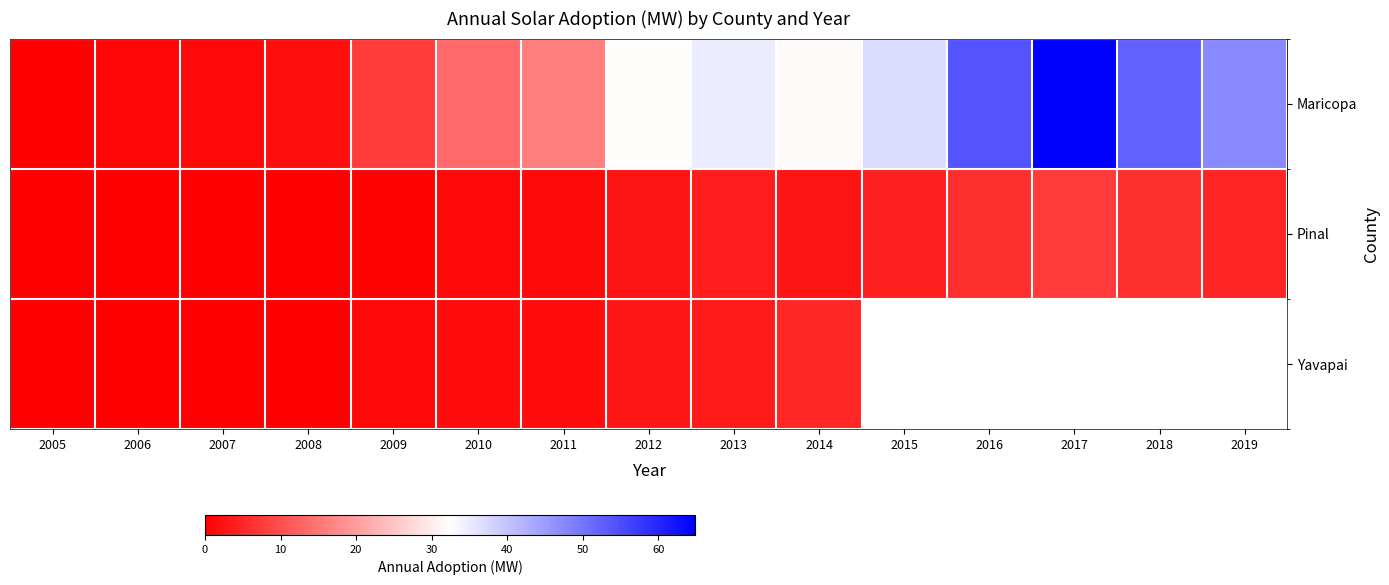

What is the lowest value of the Maricopa series?

0.2